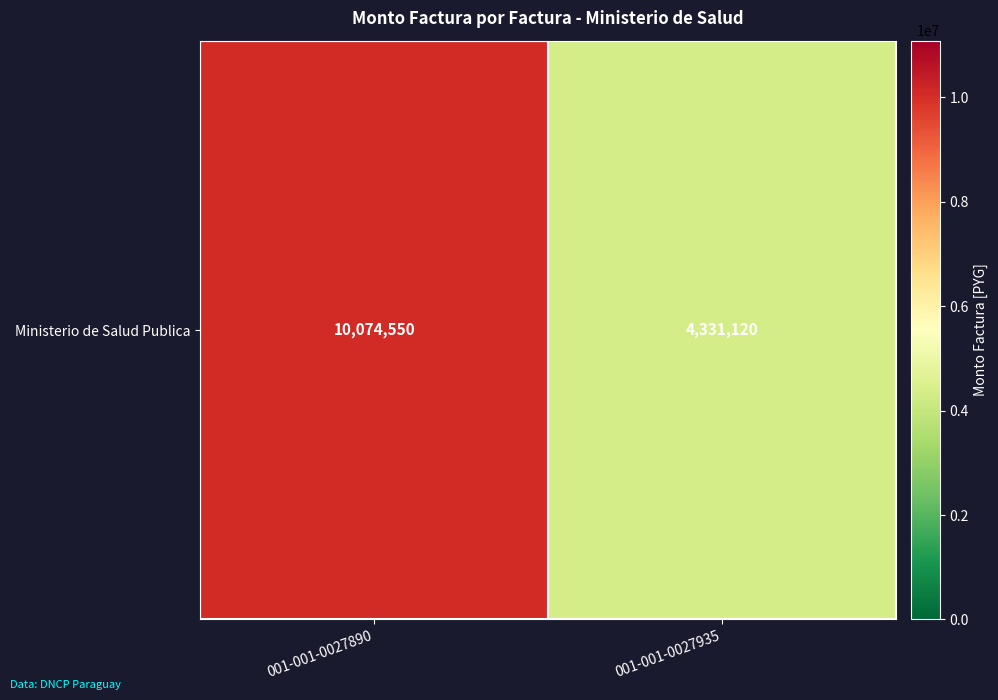

What is the minimum value shown in the chart?

4331120